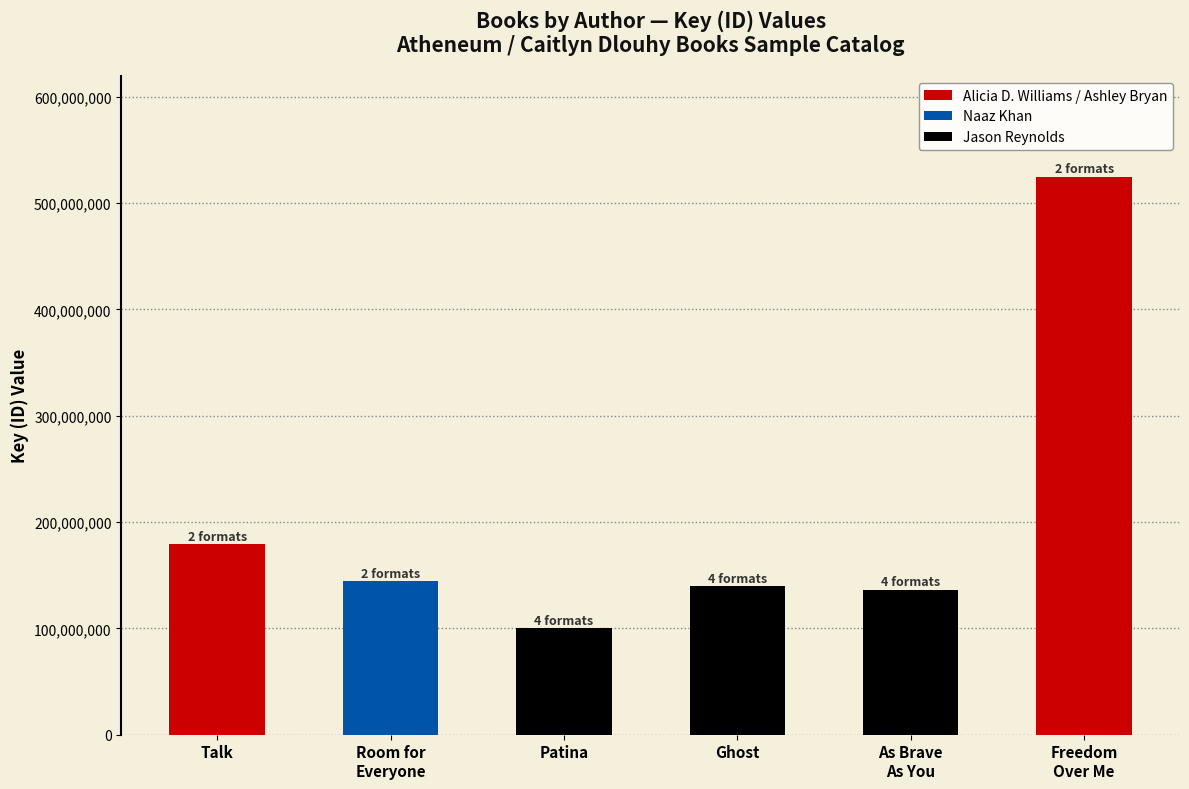

Reading left to right, list all the values displayed in this chart.

179209030	144080817	100161080	139631199	136319663	524910805